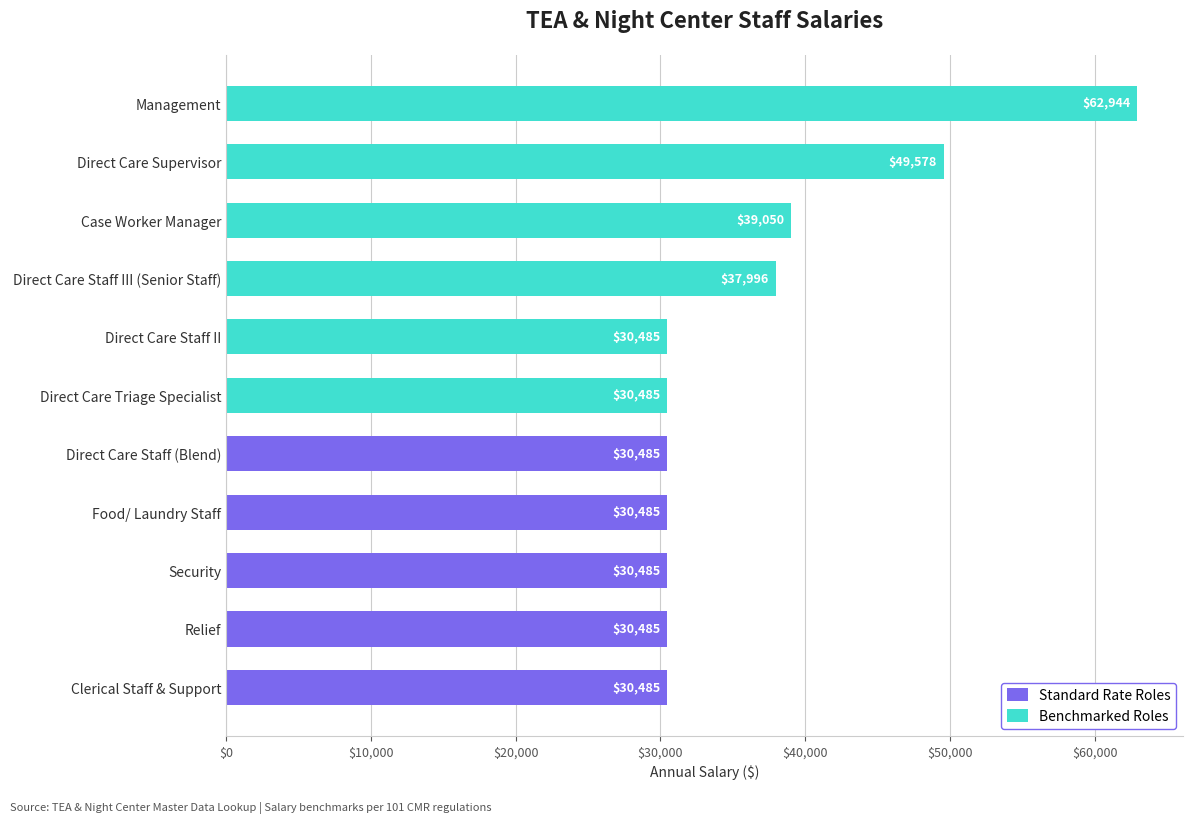

What is the difference between the maximum and minimum values?

32458.8